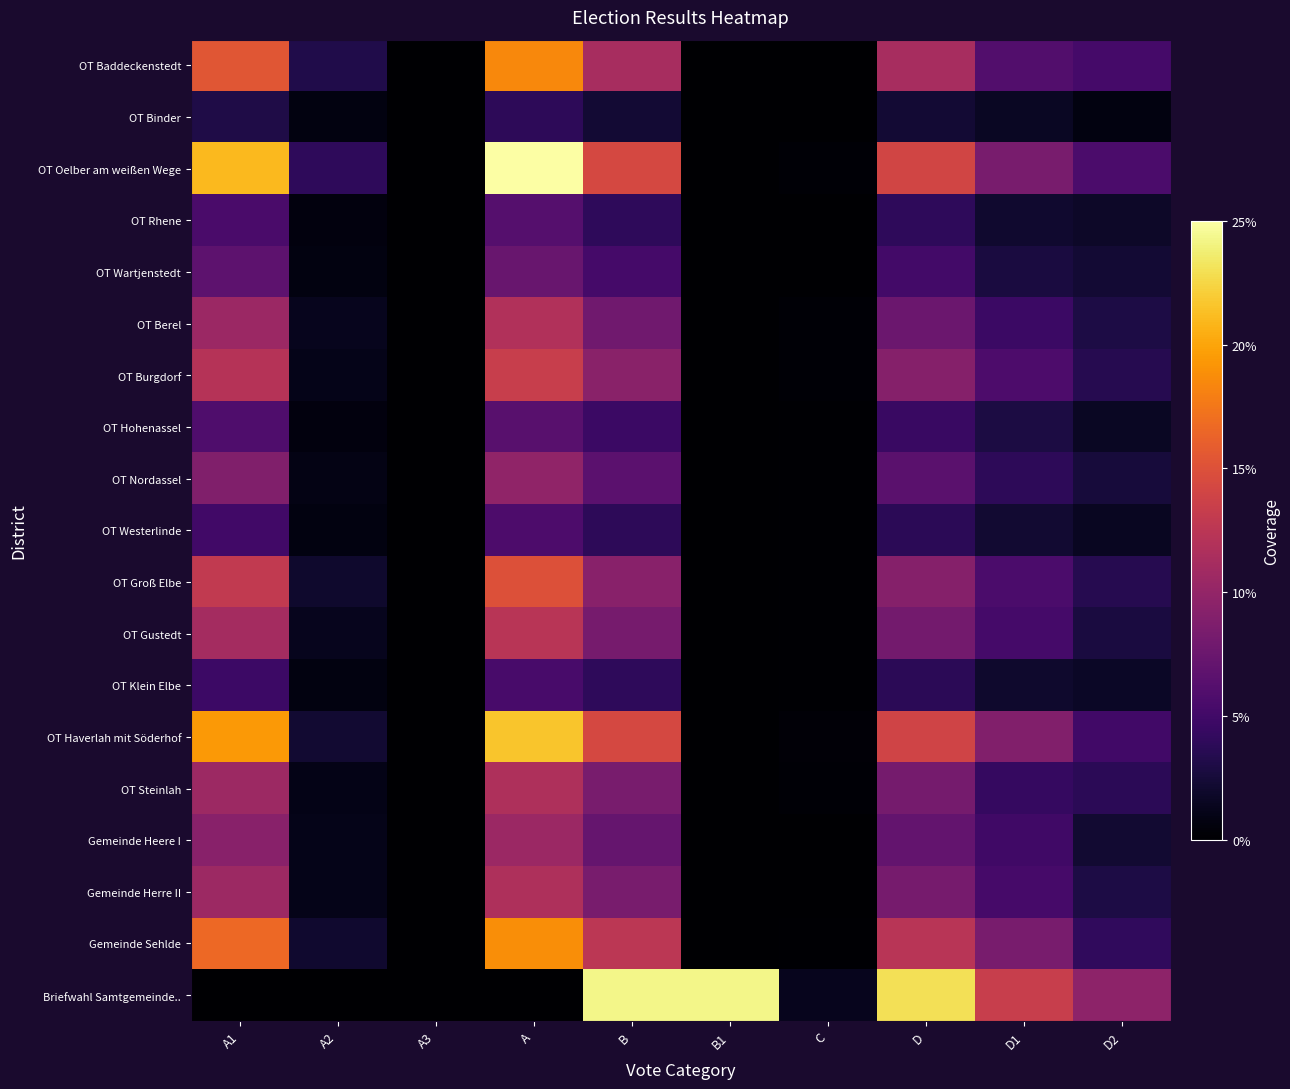

Reading right to left, what are all the values shown in this chart?

OT Baddeckenstedt: D2=5.3	D1=6.0	D=11.2	C=0.1	B1=0.0	B=11.3	A=18.6	A3=0.0	A2=3.1	A1=15.4
OT Binder: D2=0.7	D1=1.6	D=2.3	C=0.0	B1=0.0	B=2.3	A=3.8	A3=0.0	A2=0.8	A1=3.1
OT Oelber am weißen Wege: D2=5.7	D1=8.3	D=14.0	C=0.3	B1=0.0	B=14.3	A=25.0	A3=0.0	A2=3.9	A1=21.1
OT Rhene: D2=1.8	D1=2.1	D=3.9	C=0.0	B1=0.0	B=4.0	A=6.2	A3=0.0	A2=0.6	A1=5.6
OT Wartjenstedt: D2=2.3	D1=2.8	D=5.1	C=0.1	B1=0.0	B=5.2	A=7.4	A3=0.0	A2=0.7	A1=6.7
OT Berel: D2=3.0	D1=4.6	D=7.6	C=0.3	B1=0.0	B=7.9	A=11.8	A3=0.0	A2=1.3	A1=10.5
OT Burgdorf: D2=3.5	D1=5.7	D=9.2	C=0.2	B1=0.0	B=9.4	A=13.3	A3=0.0	A2=1.2	A1=12.2
OT Hohenassel: D2=1.6	D1=2.9	D=4.5	C=0.1	B1=0.0	B=4.6	A=6.4	A3=0.0	A2=0.6	A1=5.8
OT Nordassel: D2=2.6	D1=3.9	D=6.4	C=0.1	B1=0.0	B=6.6	A=9.8	A3=0.0	A2=0.9	A1=8.9
OT Westerlinde: D2=1.5	D1=2.2	D=3.8	C=0.1	B1=0.0	B=3.9	A=5.7	A3=0.0	A2=0.7	A1=5.0
OT Groß Elbe: D2=3.5	D1=5.7	D=9.1	C=0.1	B1=0.0	B=9.3	A=15.0	A3=0.0	A2=2.0	A1=13.0
OT Gustedt: D2=2.8	D1=5.3	D=8.0	C=0.2	B1=0.0	B=8.2	A=12.4	A3=0.0	A2=1.3	A1=11.1
OT Klein Elbe: D2=1.8	D1=2.0	D=3.8	C=0.2	B1=0.0	B=4.0	A=5.4	A3=0.0	A2=0.7	A1=4.7
OT Haverlah mit Söderhof: D2=5.0	D1=8.9	D=14.0	C=0.4	B1=0.0	B=14.3	A=21.6	A3=0.0	A2=2.2	A1=19.4
OT Steinlah: D2=3.8	D1=4.4	D=8.1	C=0.2	B1=0.0	B=8.3	A=11.6	A3=0.0	A2=1.0	A1=10.6
Gemeinde Heere I: D2=2.2	D1=4.9	D=7.1	C=0.1	B1=0.0	B=7.1	A=10.5	A3=0.0	A2=1.2	A1=9.4
Gemeinde Herre II: D2=2.9	D1=5.3	D=8.3	C=0.1	B1=0.0	B=8.3	A=11.7	A3=0.0	A2=1.1	A1=10.6
Gemeinde Sehlde: D2=4.1	D1=8.3	D=12.4	C=0.1	B1=0.0	B=12.5	A=18.8	A3=0.0	A2=2.1	A1=16.7
Briefwahl Samtgemeinde..: D2=9.6	D1=13.4	D=23.0	C=1.3	B1=24.3	B=24.3	A=0.0	A3=0.0	A2=0.0	A1=0.0